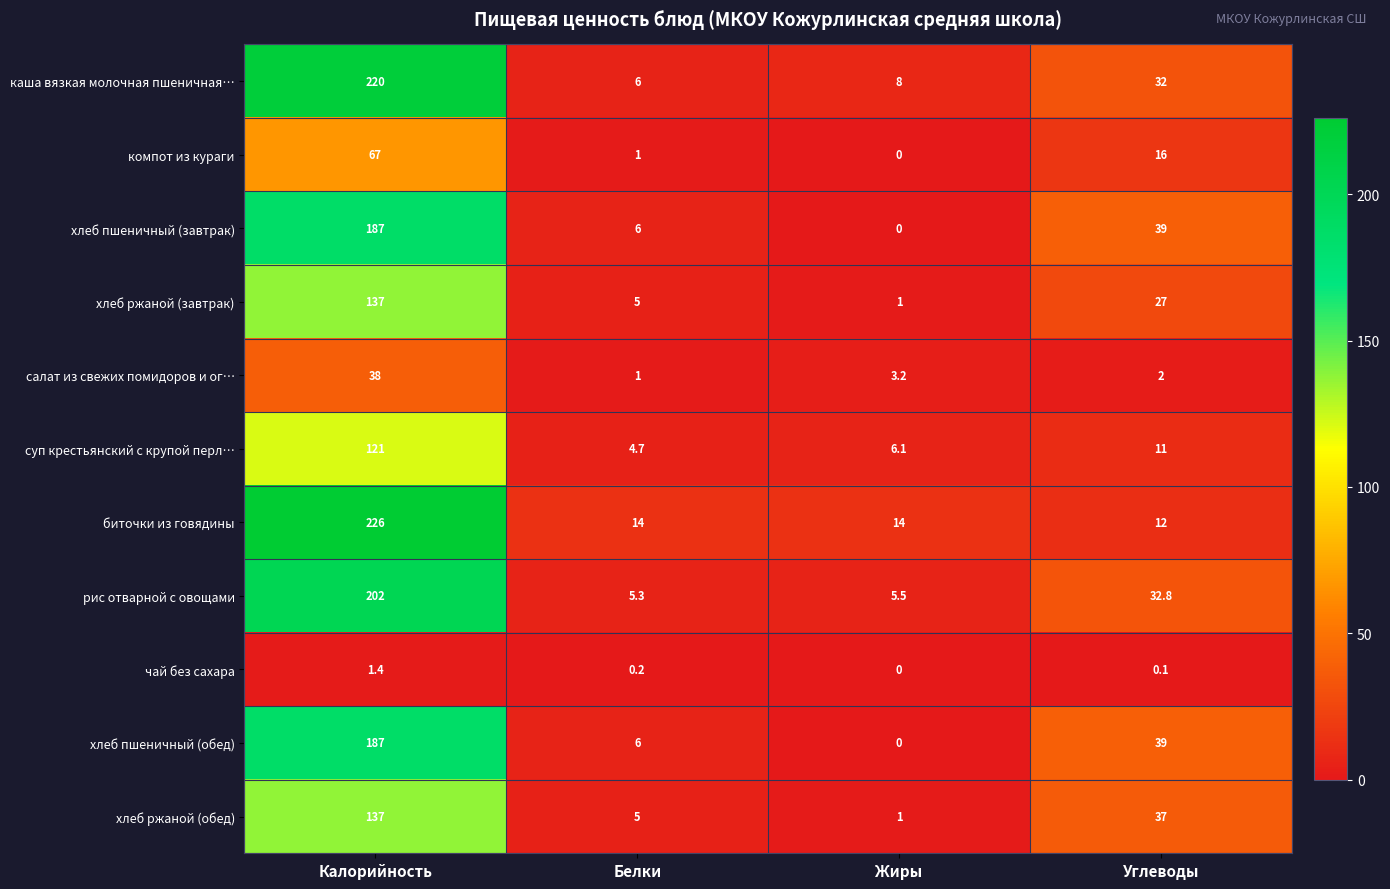

Count the number of categories in the chart.

4